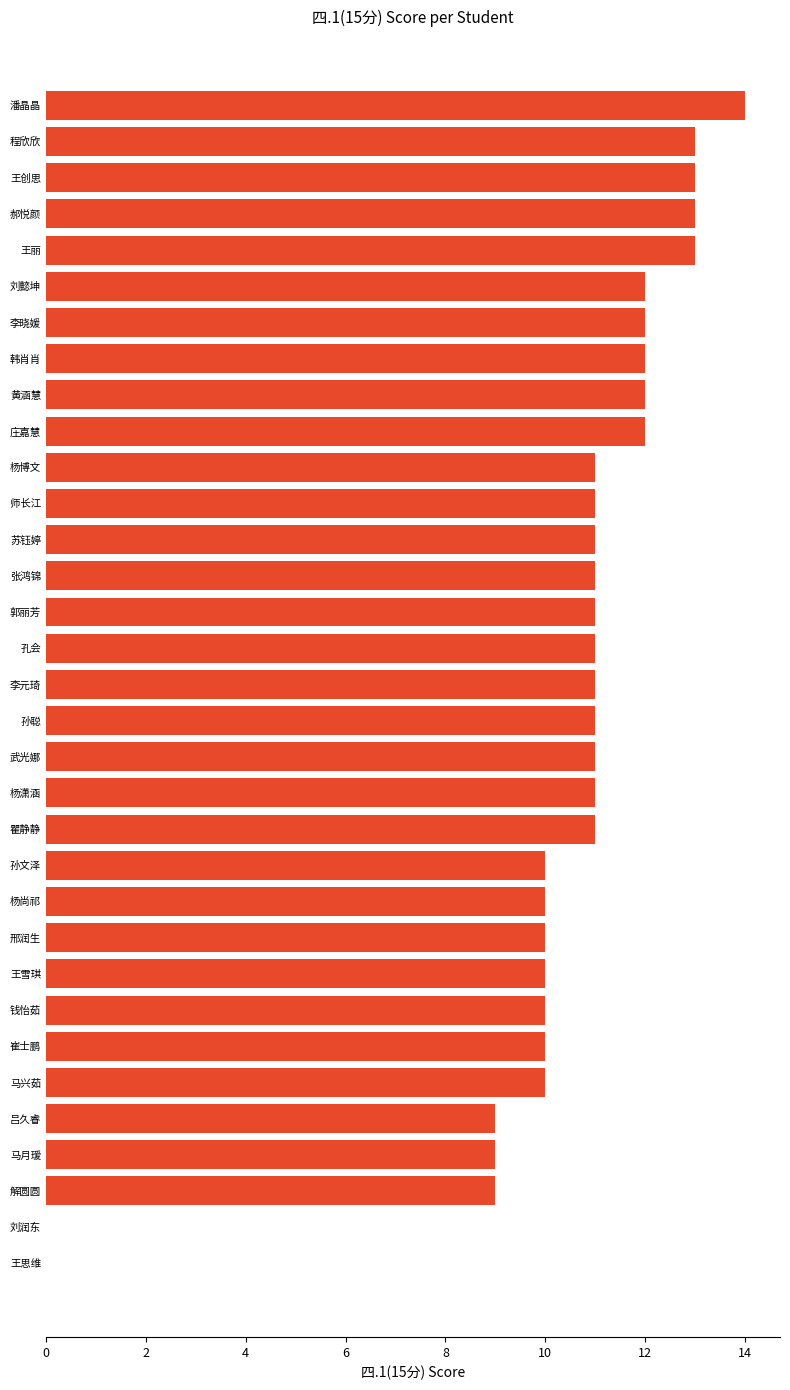

Does the chart contain stacked bars?

No